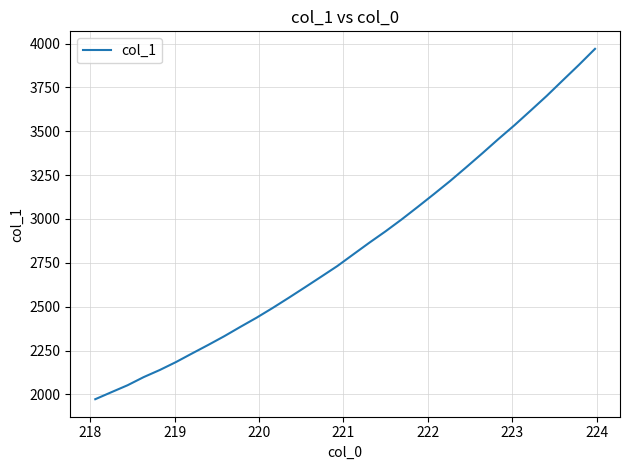

What is the difference between the maximum and minimum values?

1997.7